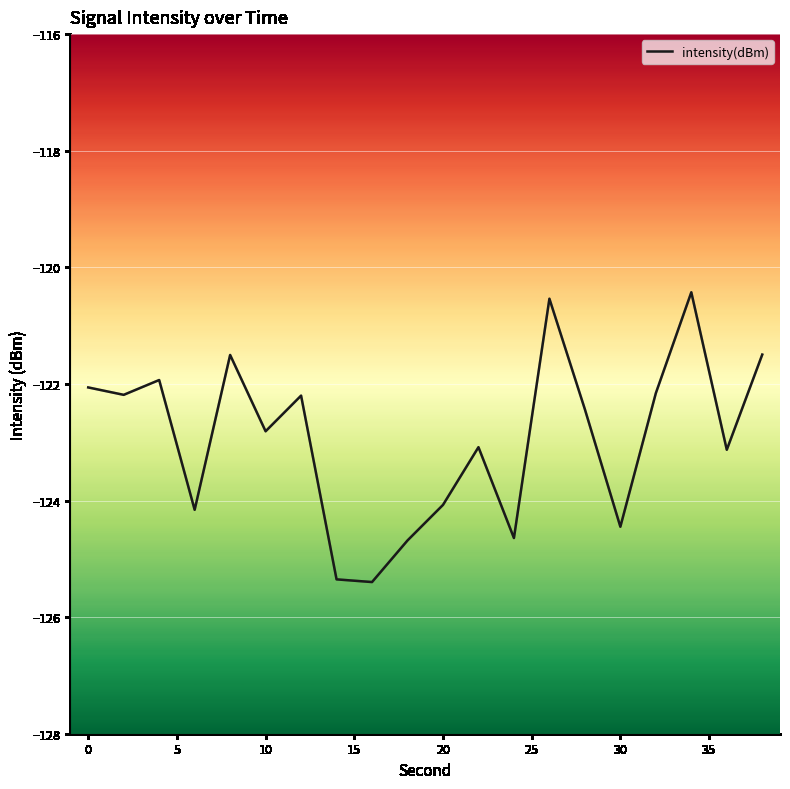

How many lines are shown in the chart?

1